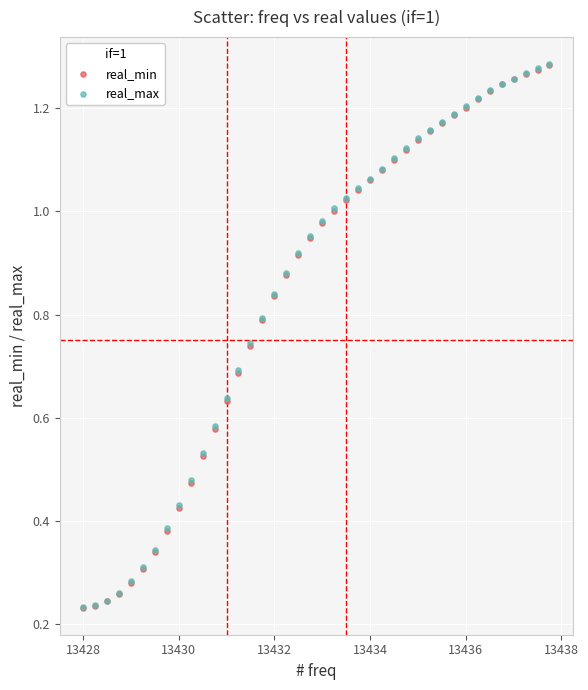

What are all the series names shown in the legend?

real_min, real_max